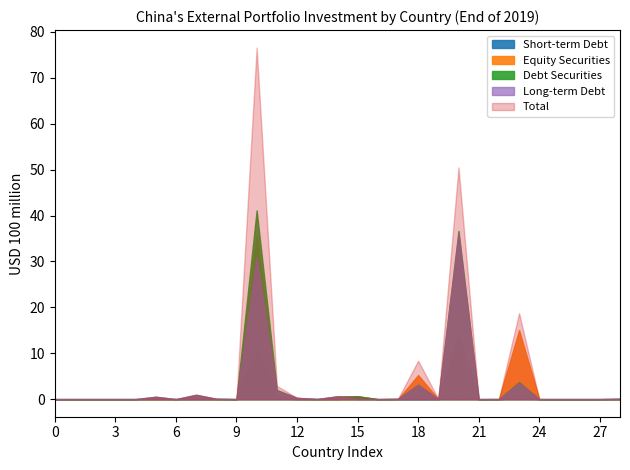

Reading left to right, extract all data points from this chart.

Short-term Debt: 0.0	0.0	0.0	0.0	0.0	0.0	0.0	0.0	0.0	0.0	10.3	0.2	0.0	0.0	0.0	0.6	0.0	0.0	0.0	0.0	0.7	0.0	0.0	0.2	0.0	0.0	0.0	0.0	0.0
Total: 0.0	0.0	0.0	0.0	0.0	0.5	0.0	1.0	0.1	0.0	76.6	2.9	0.3	0.0	0.6	0.6	0.0	0.1	8.4	0.0	50.5	0.0	0.0	18.8	0.0	0.0	0.0	0.0	0.1
Debt Securities: 0.0	0.0	0.0	0.0	0.0	0.5	0.0	0.9	0.1	0.0	41.1	2.0	0.3	0.0	0.6	0.6	0.0	0.1	3.1	0.0	36.7	0.0	0.0	3.7	0.0	0.0	0.0	0.0	0.1
Long-term Debt: 0.0	0.0	0.0	0.0	0.0	0.5	0.0	0.9	0.1	0.0	30.9	1.8	0.3	0.0	0.6	0.0	0.0	0.1	3.1	0.0	36.0	0.0	0.0	3.5	0.0	0.0	0.0	0.0	0.1
Equity Securities: 0.0	0.0	0.0	0.0	0.0	0.0	0.0	0.1	0.0	0.0	35.5	0.9	0.0	0.0	0.0	0.0	0.0	0.0	5.3	0.0	13.8	0.0	0.0	15.0	0.0	0.0	0.0	0.0	0.0